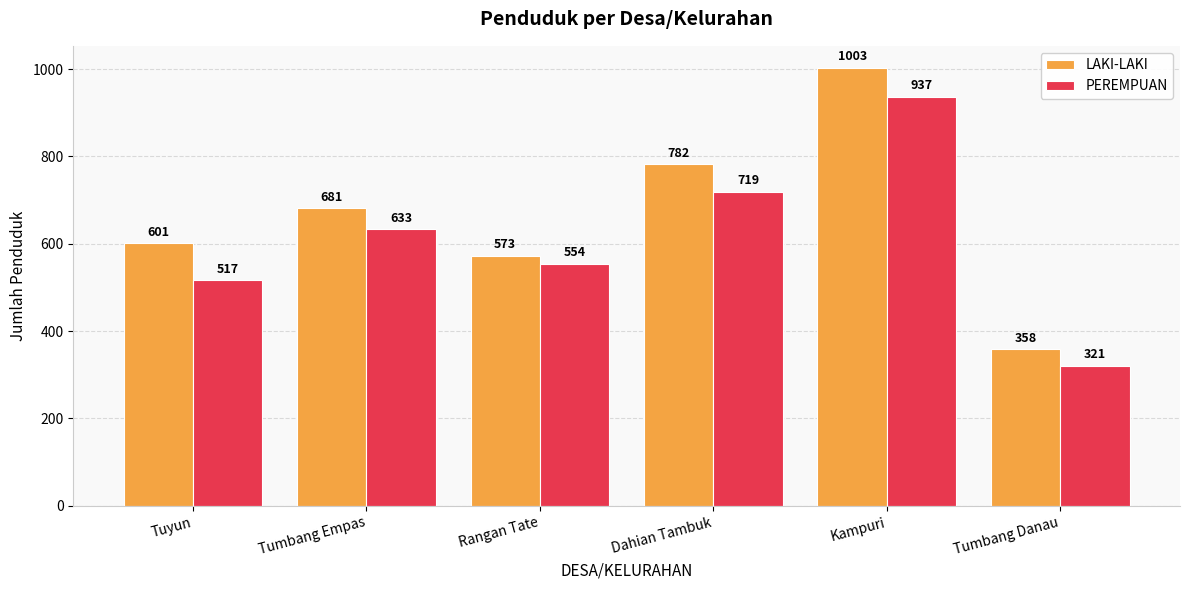

True or false: PEREMPUAN has a value of 633 at Tumbang Empas.

True